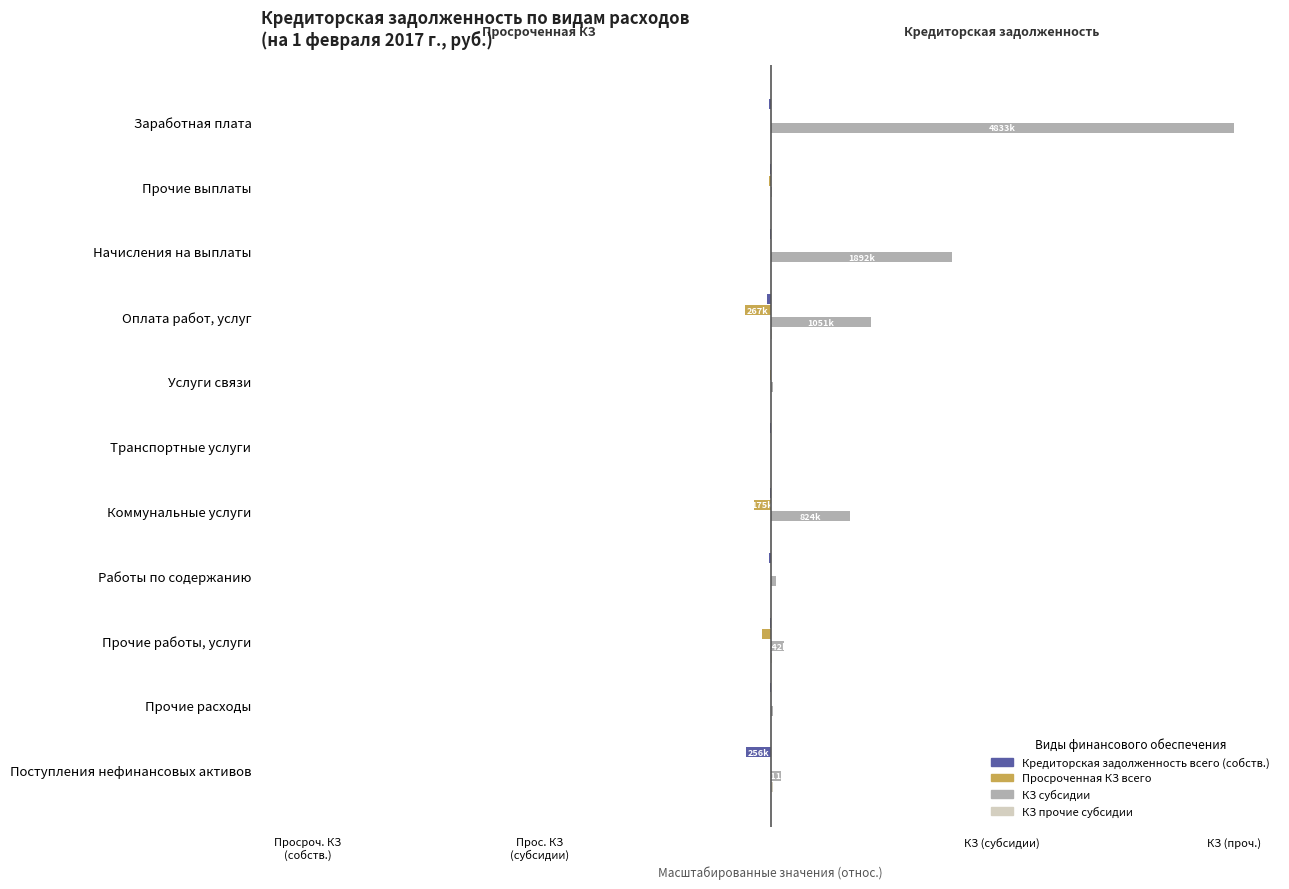

Which series has the largest total across all categories?

КЗ субсидии